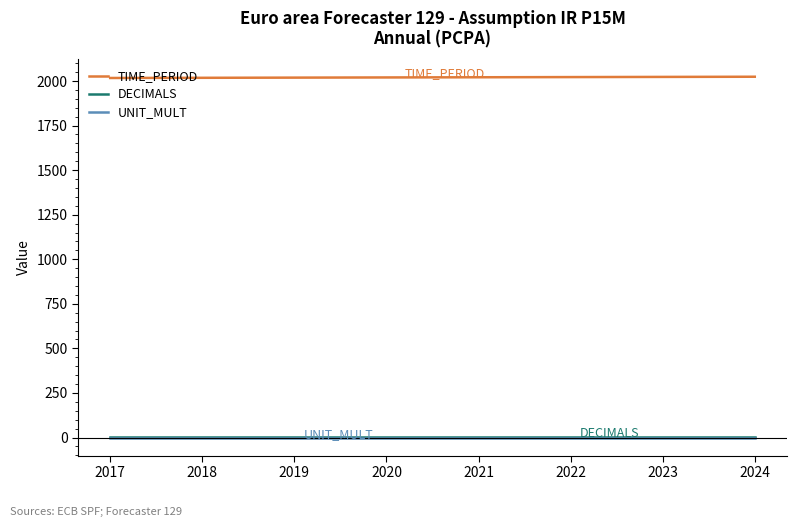

What is the maximum value for DECIMALS?

2